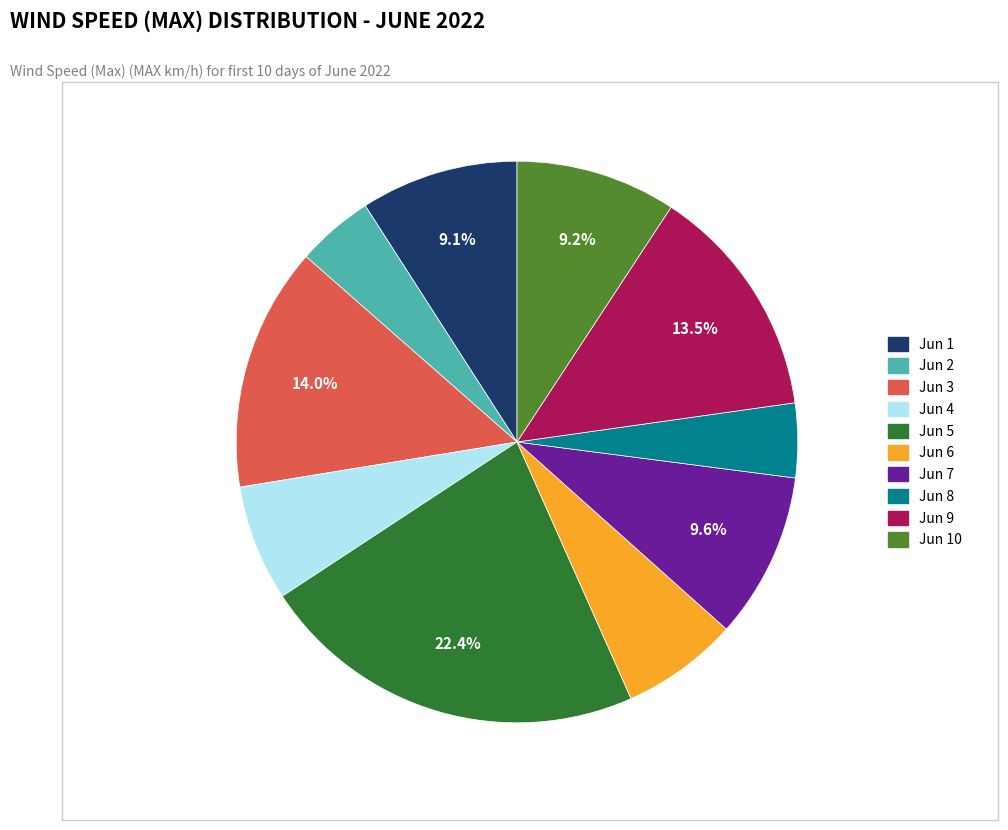

How many slices are in this pie chart?

10